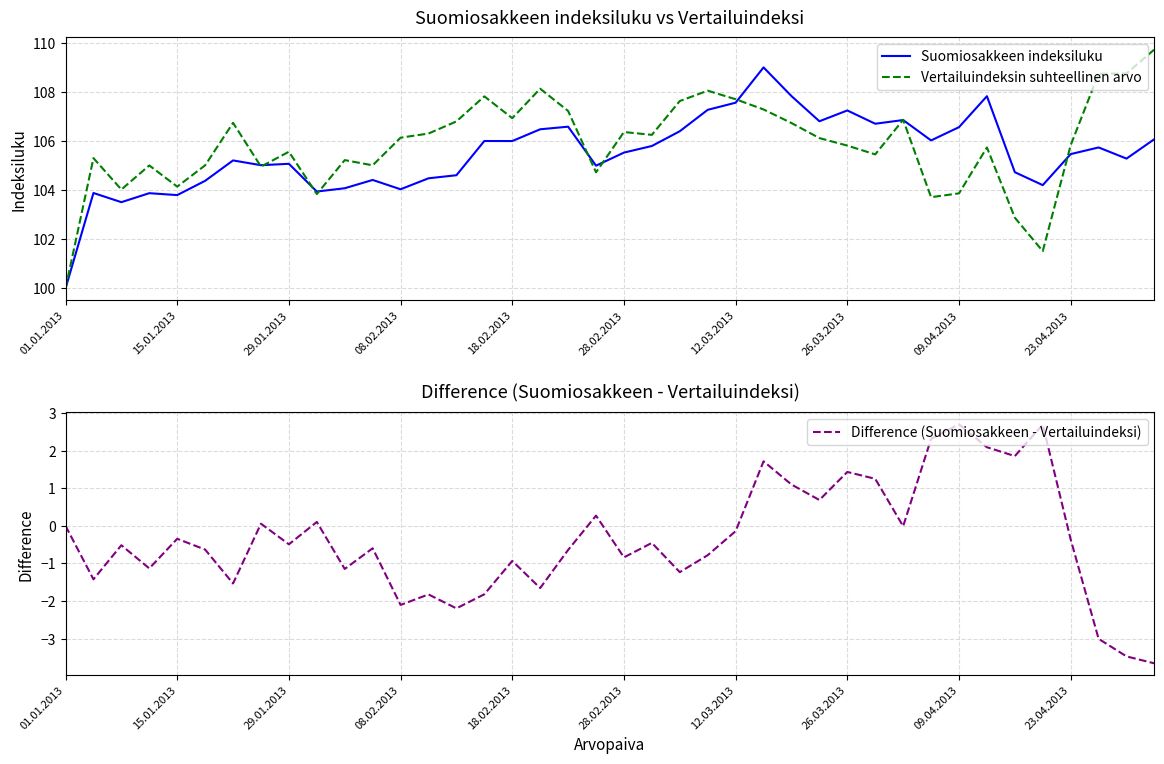

The value of Vertailuindeksin suhteellinen arvo at 29 is 49.4. True or false?

False